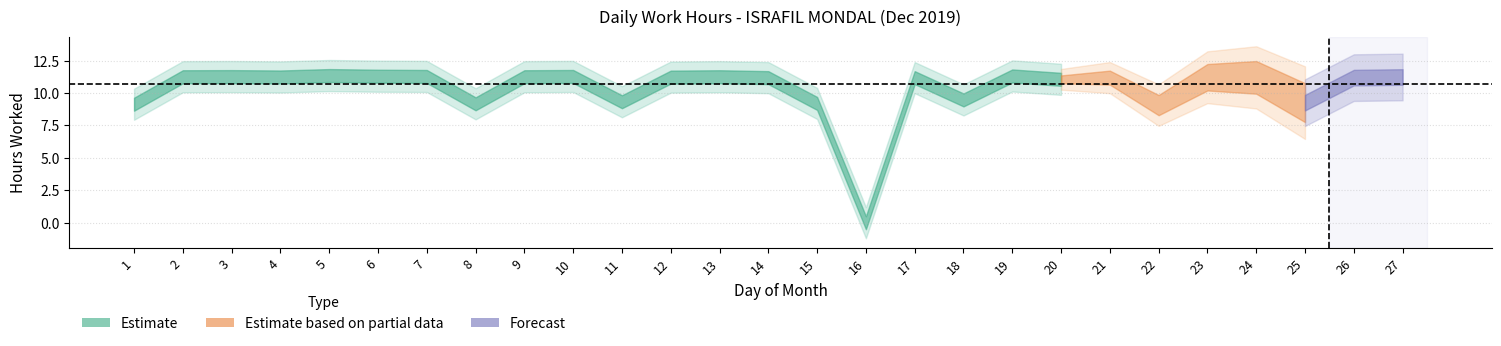

What is the average value?

10.3